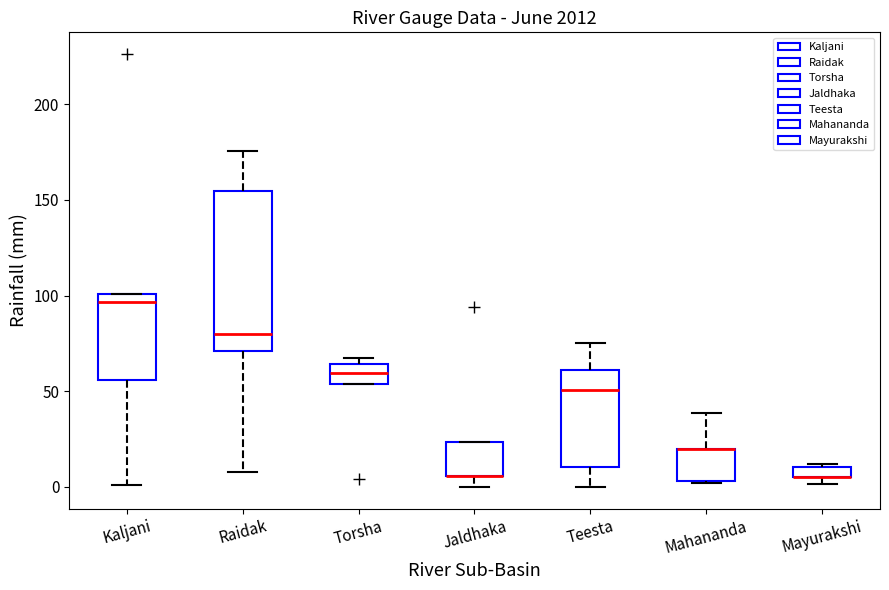

Where does the upper whisker of the box for Raidak end on the y-axis? The values are not printed on the chart, so give them approximately, as read against the axis.

175